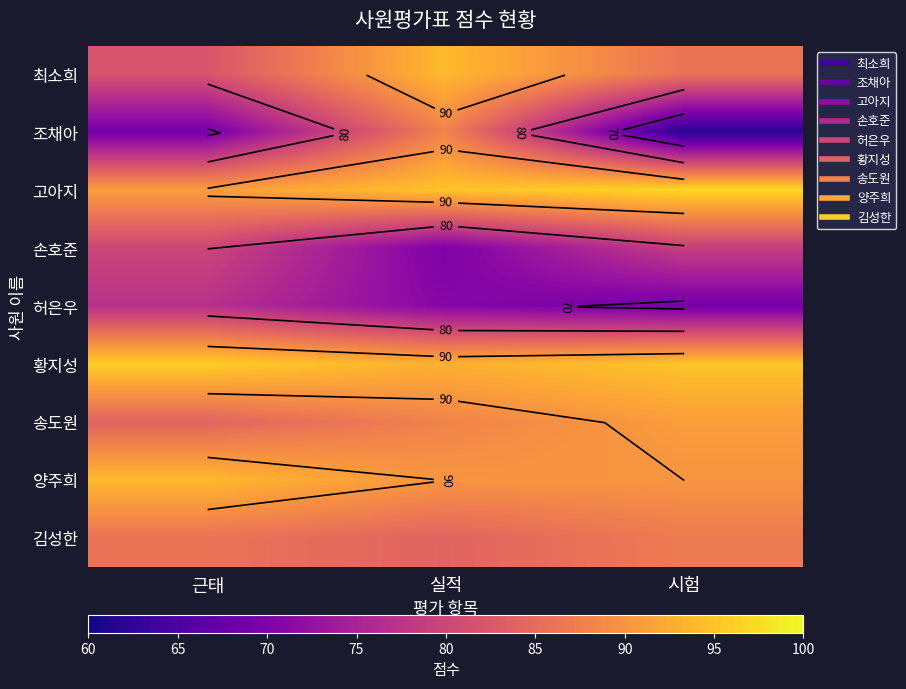

Rank the categories by 김성한 value from highest to lowest.

시험, 근태, 실적